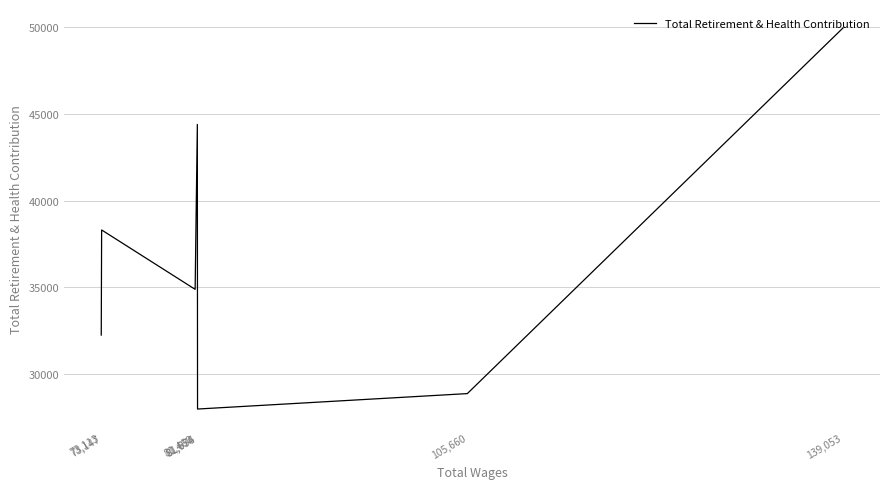

List the labels in order of value, smallest first.

81,674, 105,660, 73,113, 81,460, 73,147, 81,656, 139,053